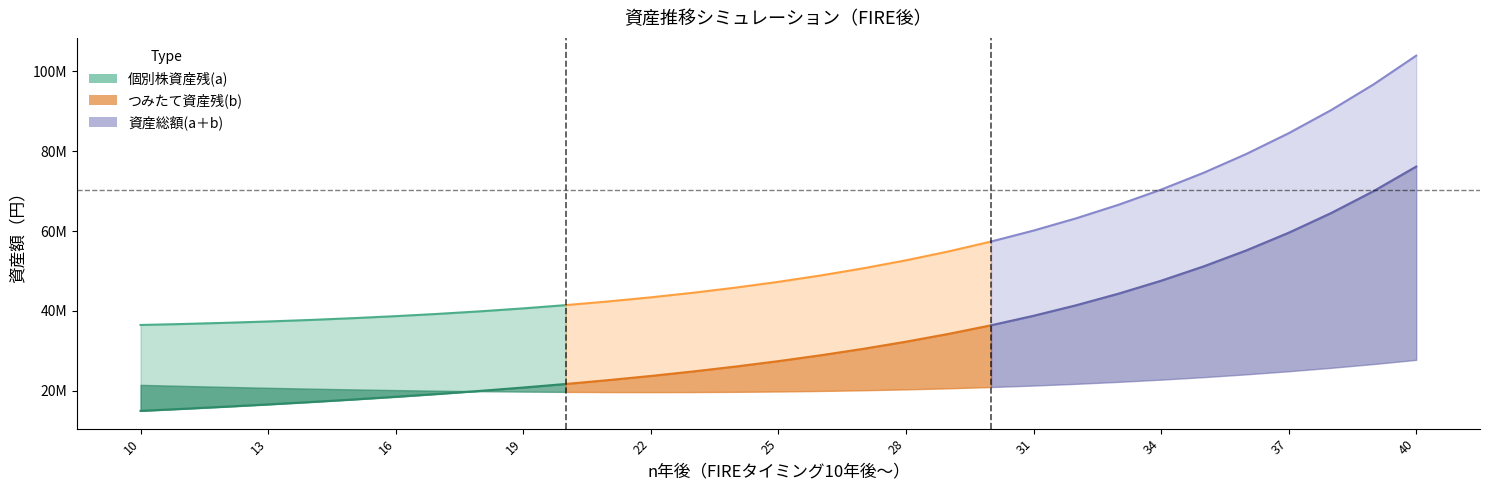

What is the average value of the 個別株資産残(a) series?

33364927.3